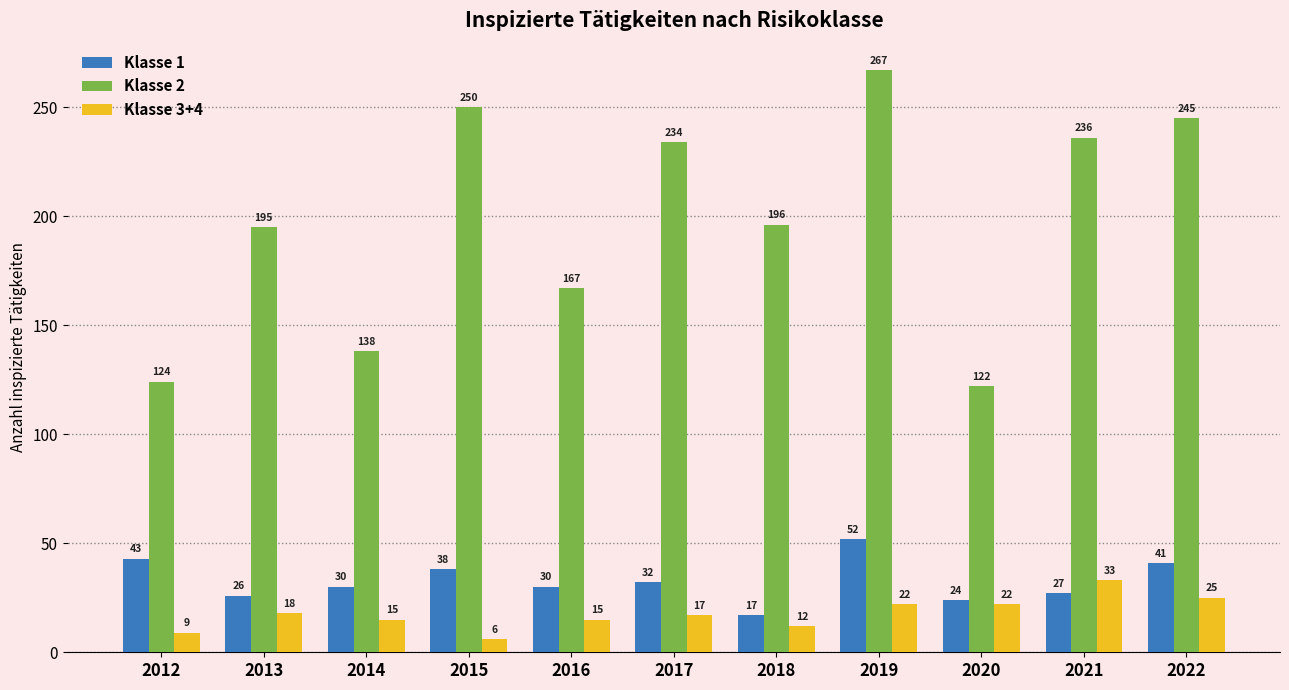

Which series changed the most between 2013 and 2022?

Klasse 2